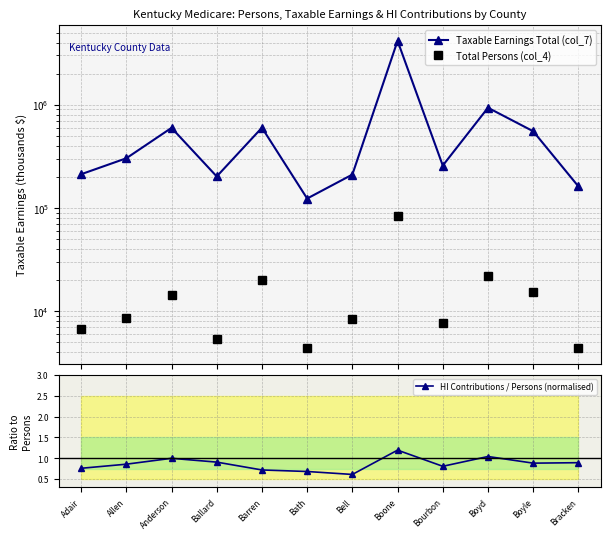

Which category has the highest value in the HI Contributions / Persons (normalised) series?

Boone